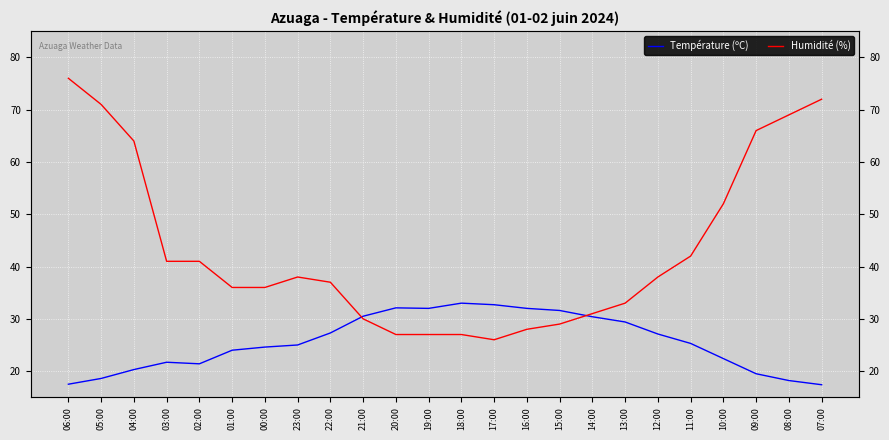

Reading left to right, what are all the values shown in this chart?

Température (ºC): 17.5	18.6	20.3	21.7	21.4	24.0	24.6	25.0	27.3	30.5	32.1	32.0	33.0	32.7	32.0	31.6	30.4	29.4	27.1	25.3	22.4	19.5	18.2	17.4
Humidité (%): 76.0	71.0	64.0	41.0	41.0	36.0	36.0	38.0	37.0	30.0	27.0	27.0	27.0	26.0	28.0	29.0	31.0	33.0	38.0	42.0	52.0	66.0	69.0	72.0